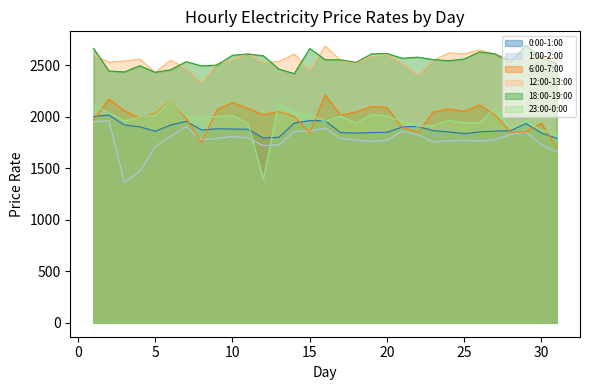

Is it true that 23:00-0:00 equals 1985.6 at 8?

True